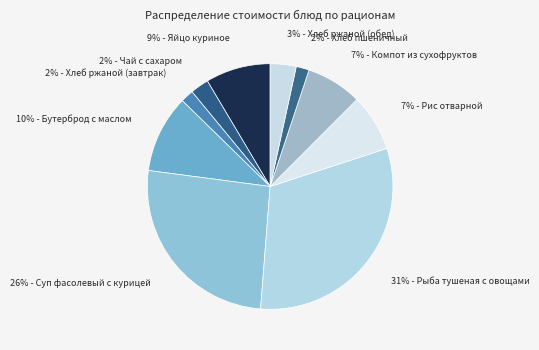

Count the number of slices in the pie.

10